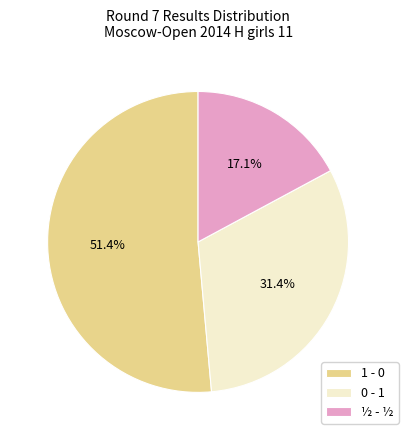

Count the number of slices in the pie.

3